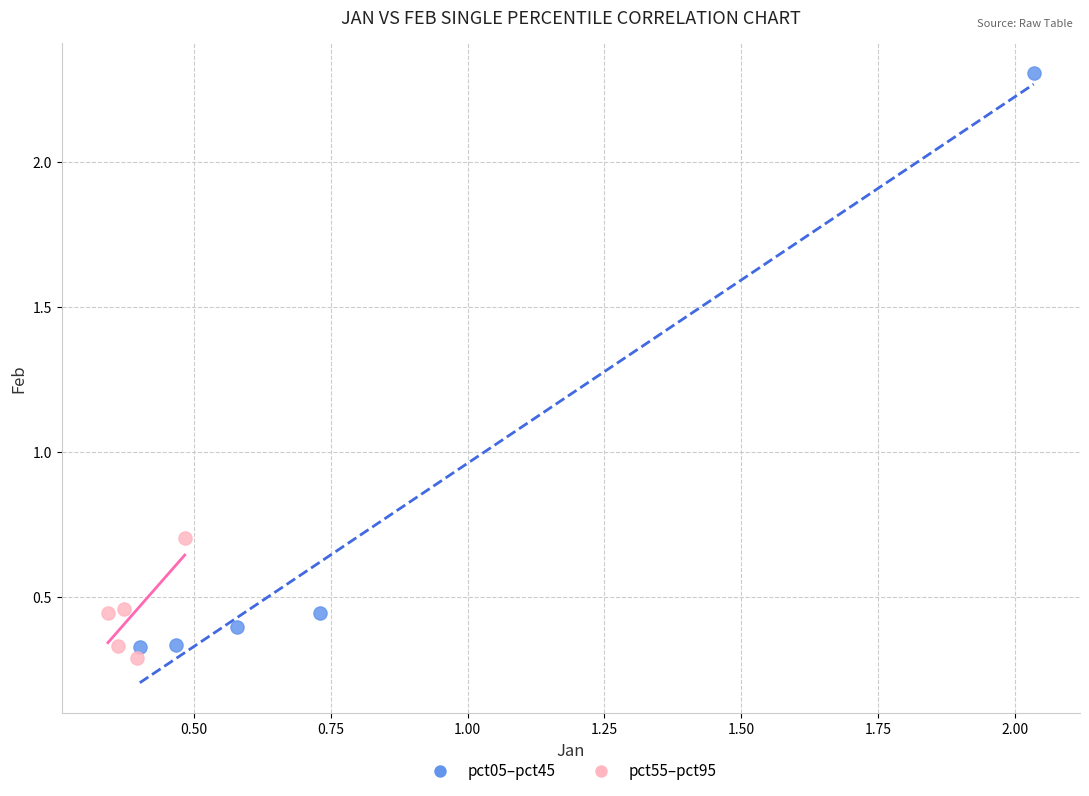

Which series has the widest spread of Y values?

pct05–pct45